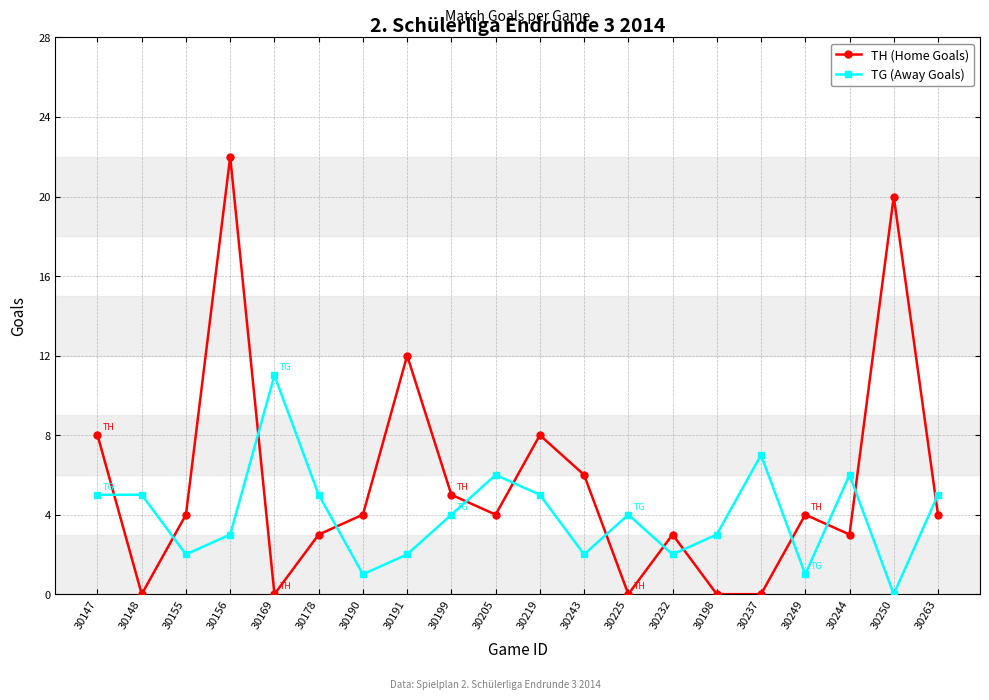

What is the total value across all series at 30244?

9